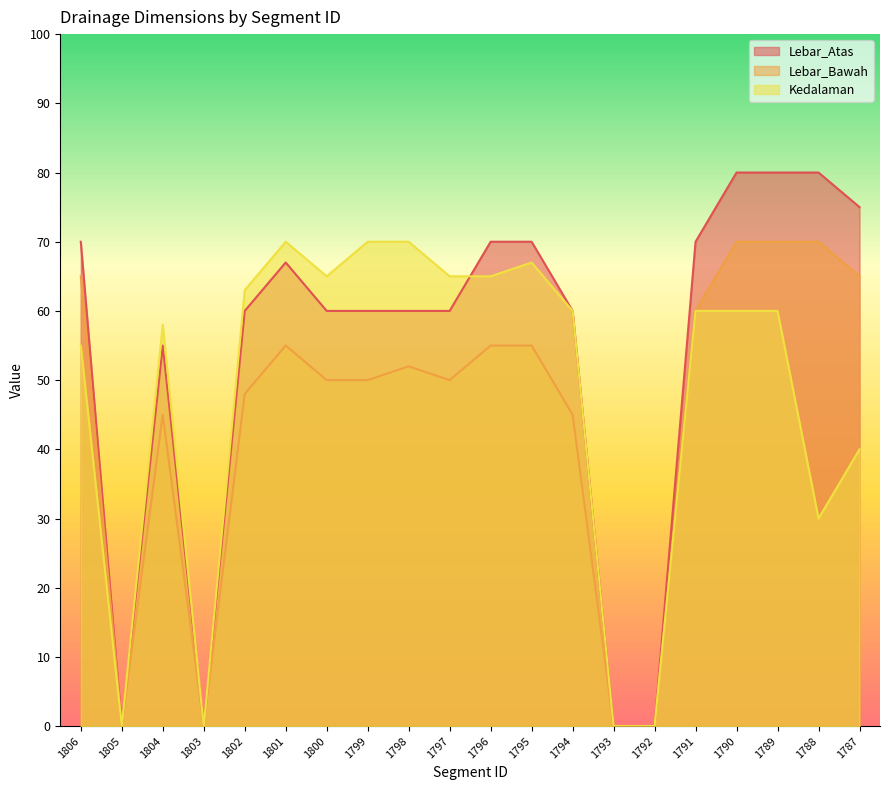

True or false: Lebar_Bawah and Lebar_Atas cross at least once.

False